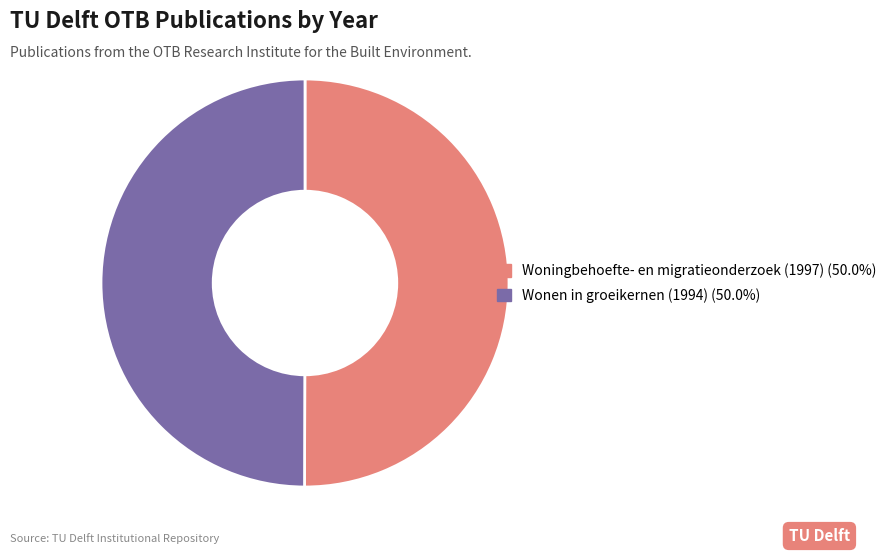

Approximately how many times larger is the value at Woningbehoefte- en migratieonderzoek (1997) compared to Wonen in groeikernen (1994)?

1.0